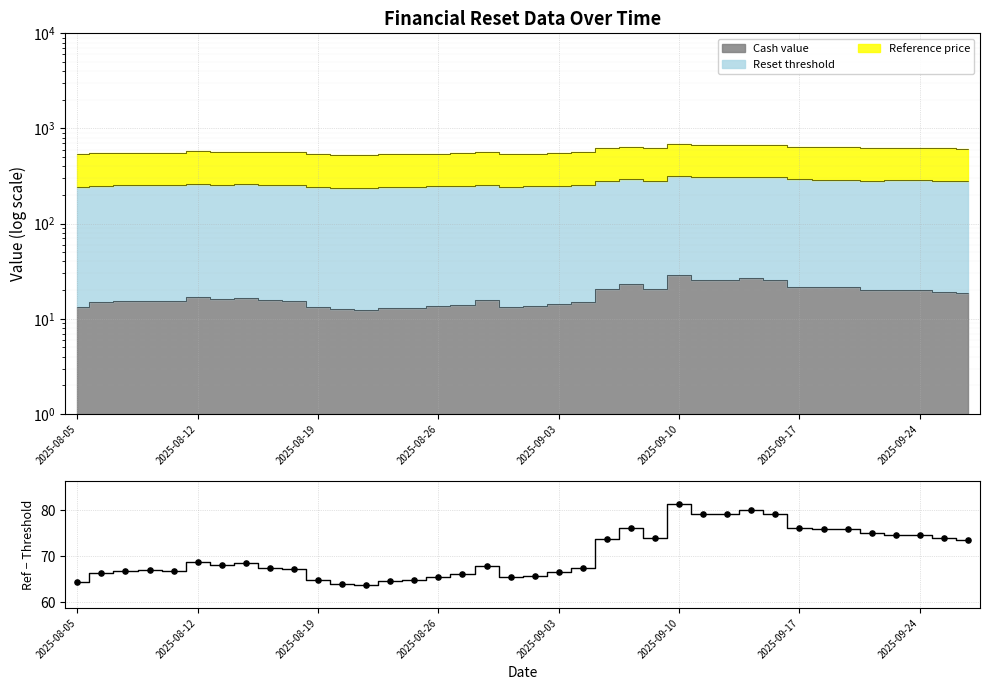

What is the change in value from 9 to 30?

+8.9